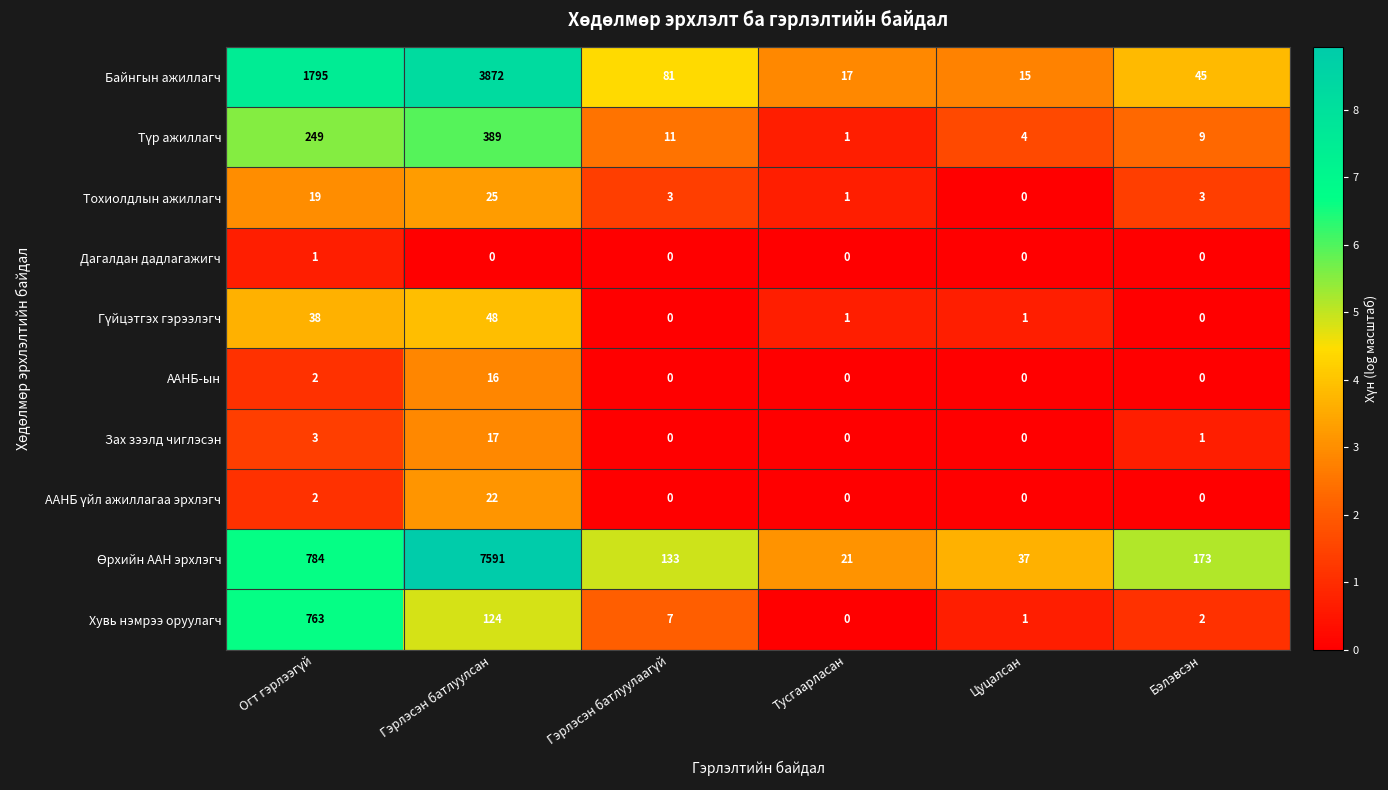

Count the Дагалдан дадлагажигч values in the range 0 to 1.

6